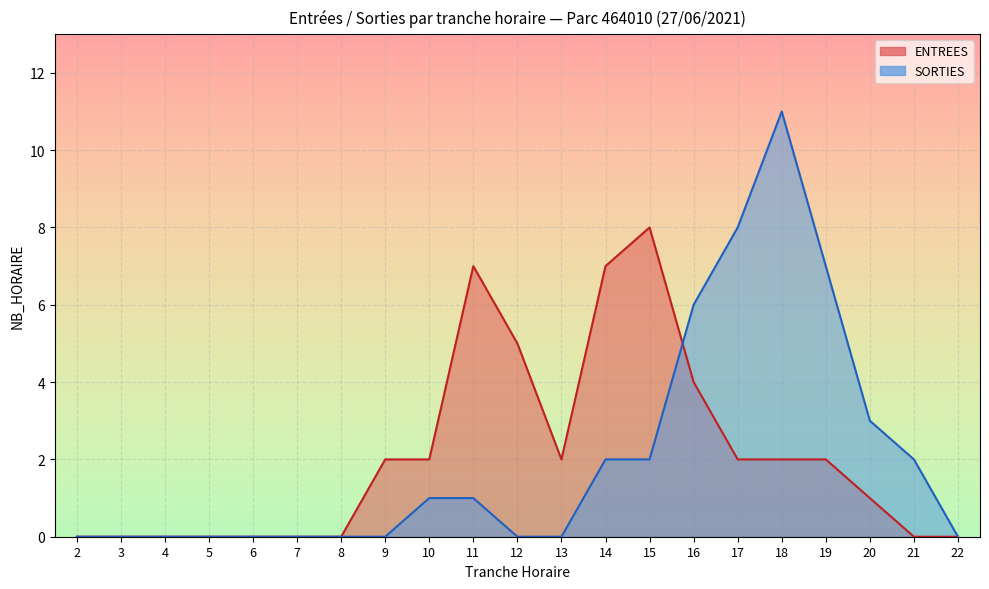

Is the value of ENTREES at 20 greater than the value of SORTIES at 6?

Yes